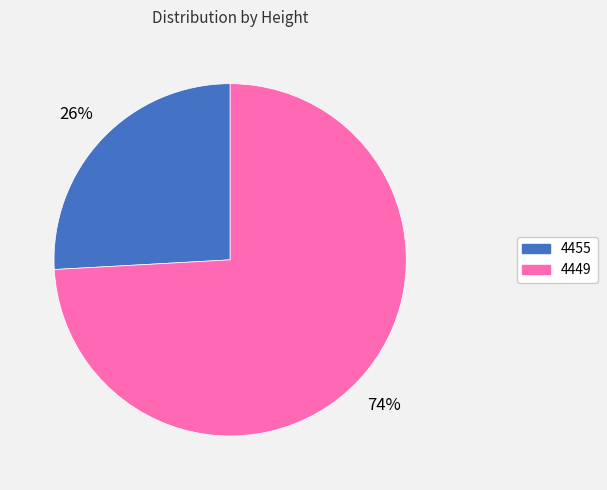

How many segments does this pie chart have?

2